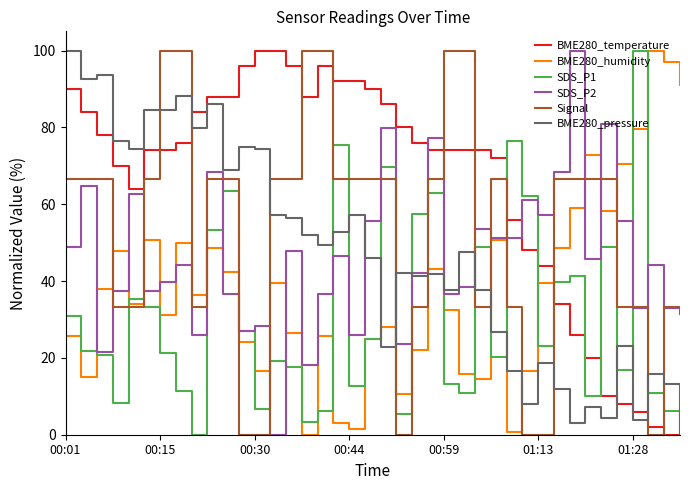

Which series has the largest total across all categories?

BME280_temperature